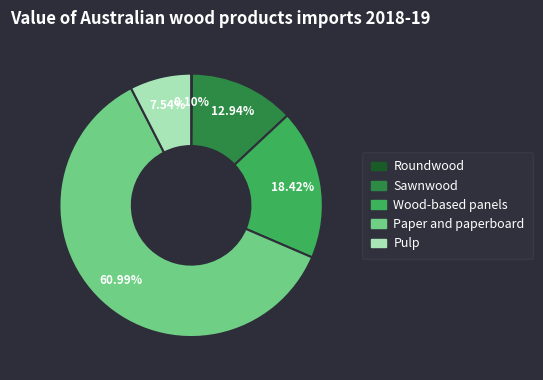

Is there a majority slice in this chart?

Yes